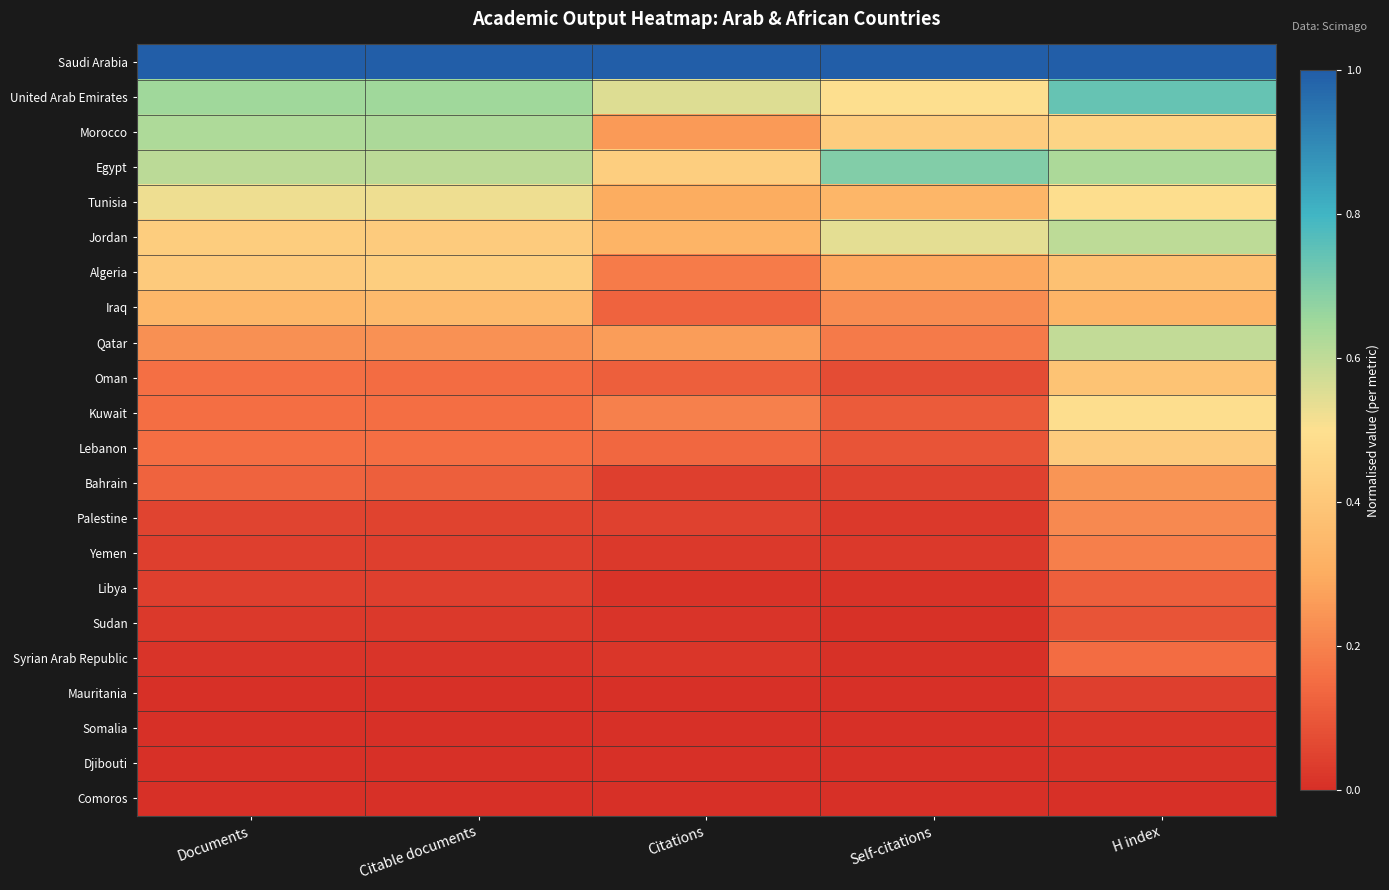

Reading left to right, what are all the values shown in this chart?

Saudi Arabia: Documents=1.0	Citable documents=1.0	Citations=1.0	Self-citations=1.0	H index=1.0
United Arab Emirates: Documents=0.7	Citable documents=0.7	Citations=0.6	Self-citations=0.5	H index=0.7
Morocco: Documents=0.6	Citable documents=0.6	Citations=0.3	Self-citations=0.4	H index=0.5
Egypt: Documents=0.6	Citable documents=0.6	Citations=0.4	Self-citations=0.7	H index=0.6
Tunisia: Documents=0.5	Citable documents=0.5	Citations=0.3	Self-citations=0.3	H index=0.5
Jordan: Documents=0.4	Citable documents=0.4	Citations=0.3	Self-citations=0.5	H index=0.6
Algeria: Documents=0.4	Citable documents=0.4	Citations=0.2	Self-citations=0.3	H index=0.4
Iraq: Documents=0.3	Citable documents=0.3	Citations=0.1	Self-citations=0.2	H index=0.3
Qatar: Documents=0.2	Citable documents=0.2	Citations=0.3	Self-citations=0.2	H index=0.6
Oman: Documents=0.2	Citable documents=0.2	Citations=0.1	Self-citations=0.1	H index=0.4
Kuwait: Documents=0.2	Citable documents=0.2	Citations=0.2	Self-citations=0.1	H index=0.5
Lebanon: Documents=0.2	Citable documents=0.2	Citations=0.1	Self-citations=0.1	H index=0.4
Bahrain: Documents=0.1	Citable documents=0.1	Citations=0.0	Self-citations=0.0	H index=0.2
Palestine: Documents=0.1	Citable documents=0.0	Citations=0.0	Self-citations=0.0	H index=0.2
Yemen: Documents=0.0	Citable documents=0.0	Citations=0.0	Self-citations=0.0	H index=0.2
Libya: Documents=0.0	Citable documents=0.0	Citations=0.0	Self-citations=0.0	H index=0.1
Sudan: Documents=0.0	Citable documents=0.0	Citations=0.0	Self-citations=0.0	H index=0.1
Syrian Arab Republic: Documents=0.0	Citable documents=0.0	Citations=0.0	Self-citations=0.0	H index=0.2
Mauritania: Documents=0.0	Citable documents=0.0	Citations=0.0	Self-citations=0.0	H index=0.0
Somalia: Documents=0.0	Citable documents=0.0	Citations=0.0	Self-citations=0.0	H index=0.0
Djibouti: Documents=0.0	Citable documents=0.0	Citations=0.0	Self-citations=0.0	H index=0.0
Comoros: Documents=0.0	Citable documents=0.0	Citations=0.0	Self-citations=0.0	H index=0.0